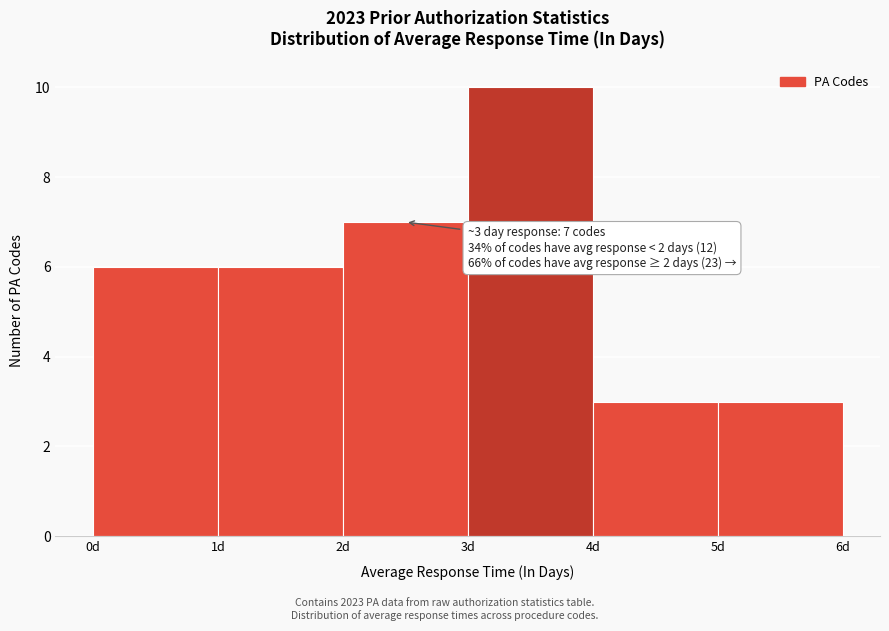

Which range on the x-axis has the tallest bar?

3 to 4